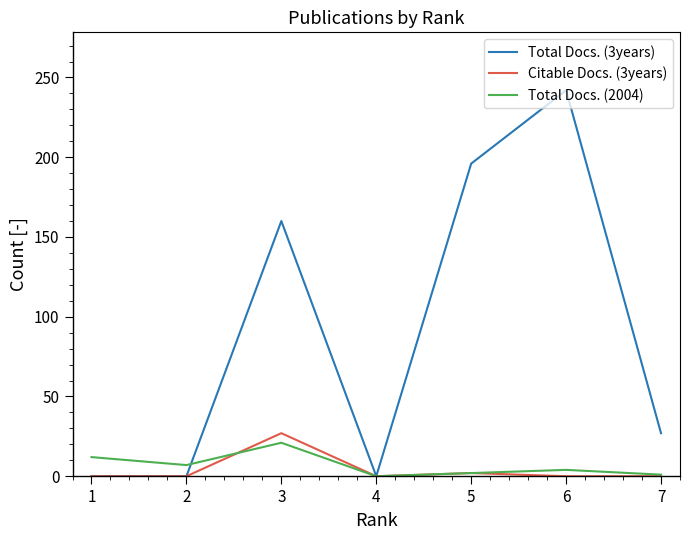

What is the difference between the maximum and minimum values in the Citable Docs. (3years) series?

27